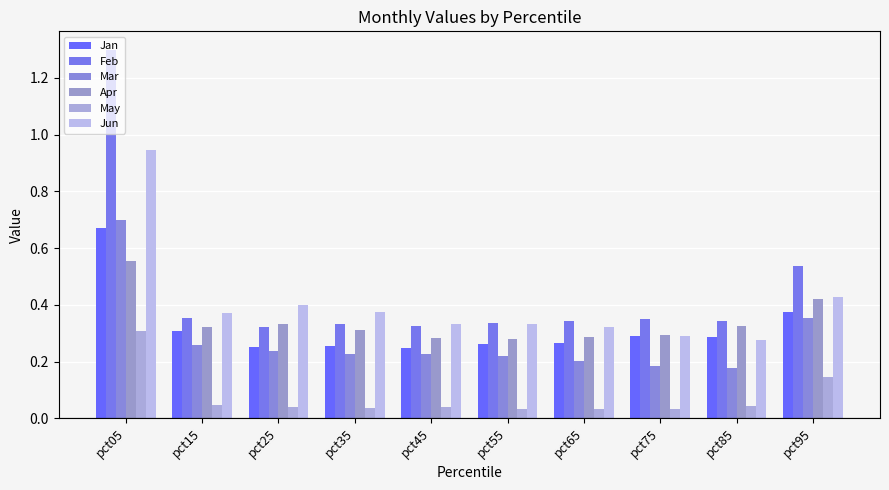

Reading left to right, transcribe all the data shown in this chart.

Jan: pct05=0.7	pct15=0.3	pct25=0.3	pct35=0.3	pct45=0.2	pct55=0.3	pct65=0.3	pct75=0.3	pct85=0.3	pct95=0.4
Feb: pct05=1.3	pct15=0.4	pct25=0.3	pct35=0.3	pct45=0.3	pct55=0.3	pct65=0.3	pct75=0.4	pct85=0.3	pct95=0.5
Mar: pct05=0.7	pct15=0.3	pct25=0.2	pct35=0.2	pct45=0.2	pct55=0.2	pct65=0.2	pct75=0.2	pct85=0.2	pct95=0.4
Apr: pct05=0.6	pct15=0.3	pct25=0.3	pct35=0.3	pct45=0.3	pct55=0.3	pct65=0.3	pct75=0.3	pct85=0.3	pct95=0.4
May: pct05=0.3	pct15=0.0	pct25=0.0	pct35=0.0	pct45=0.0	pct55=0.0	pct65=0.0	pct75=0.0	pct85=0.0	pct95=0.1
Jun: pct05=0.9	pct15=0.4	pct25=0.4	pct35=0.4	pct45=0.3	pct55=0.3	pct65=0.3	pct75=0.3	pct85=0.3	pct95=0.4